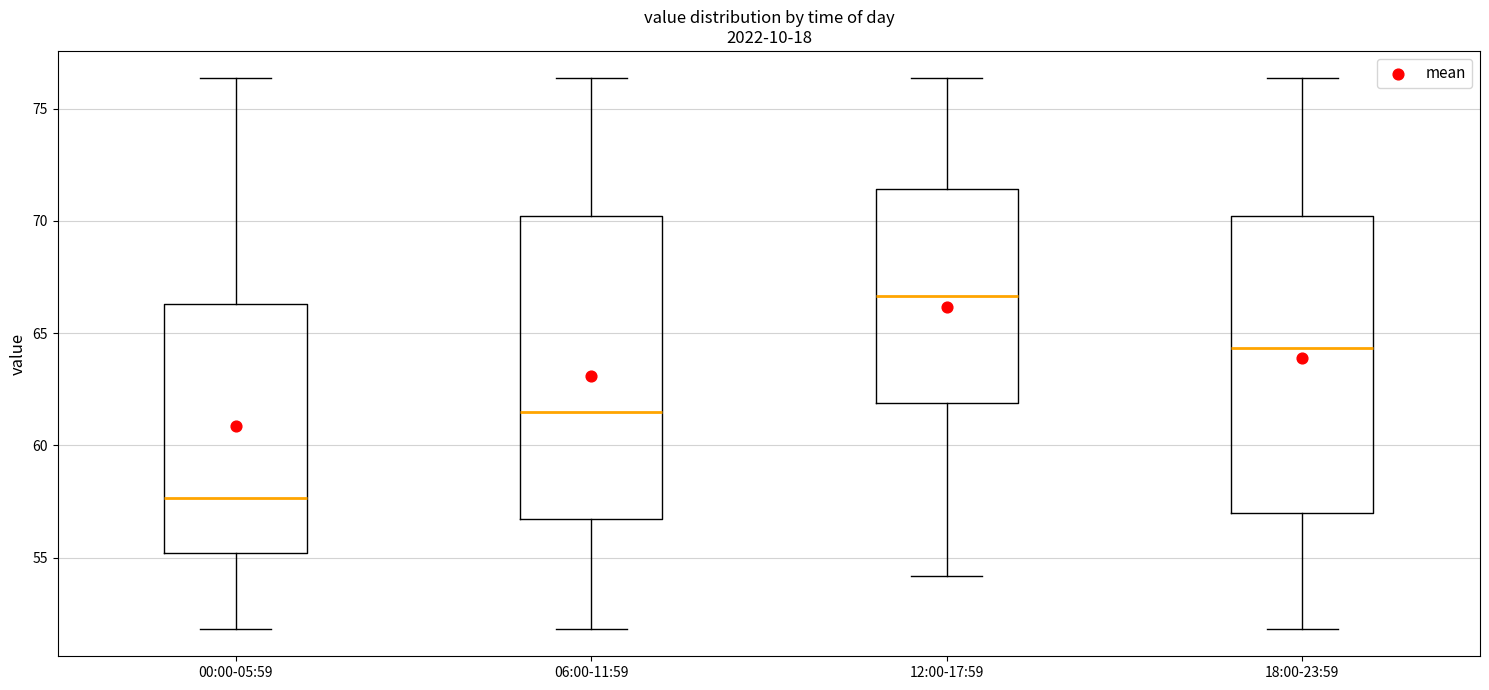

Which box has the highest median line?

12:00-17:59